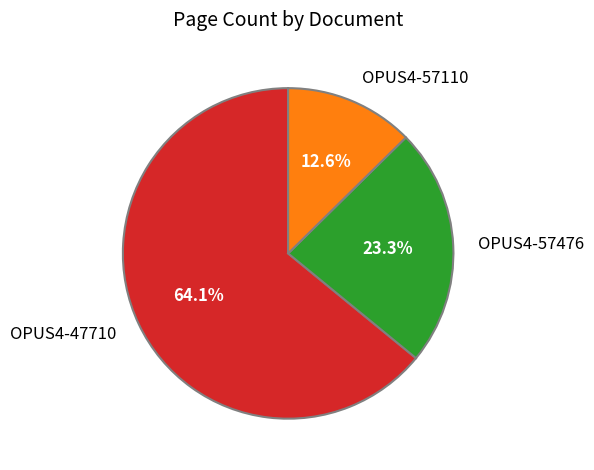

Is it true that OPUS4-57476 is 23% of the pie?

True